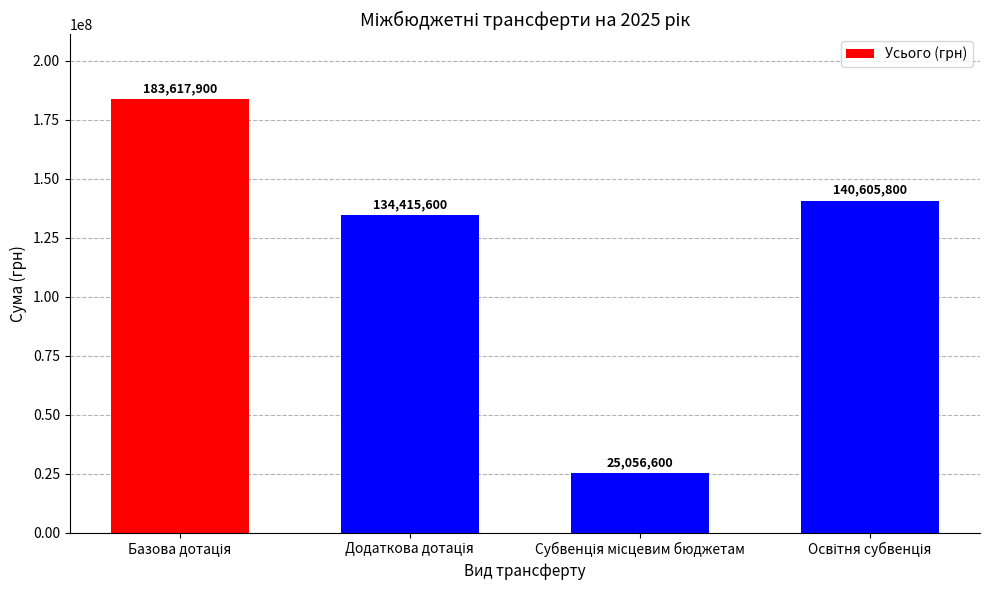

What is the difference between the maximum and minimum values?

158561300